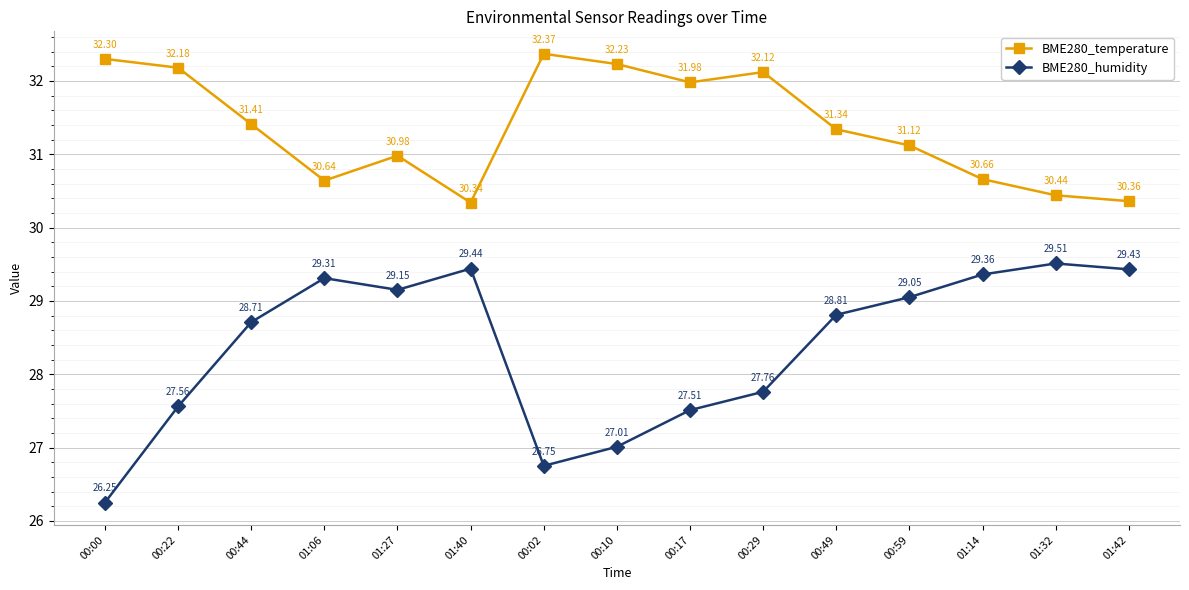

Where is the first local minimum for BME280_temperature?

01:06